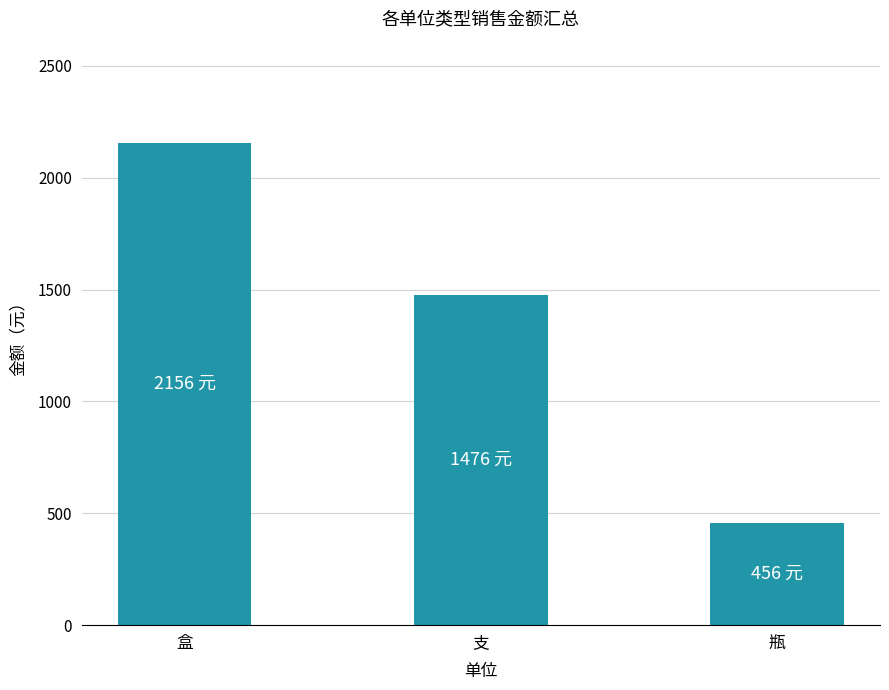

Read the value at 瓶, to the nearest 50.

450